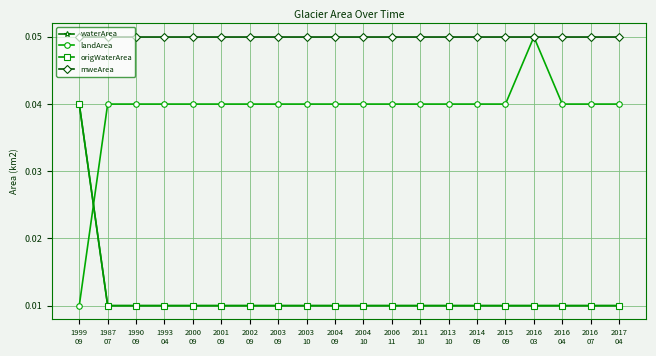

Does the chart have visible grid lines?

Yes